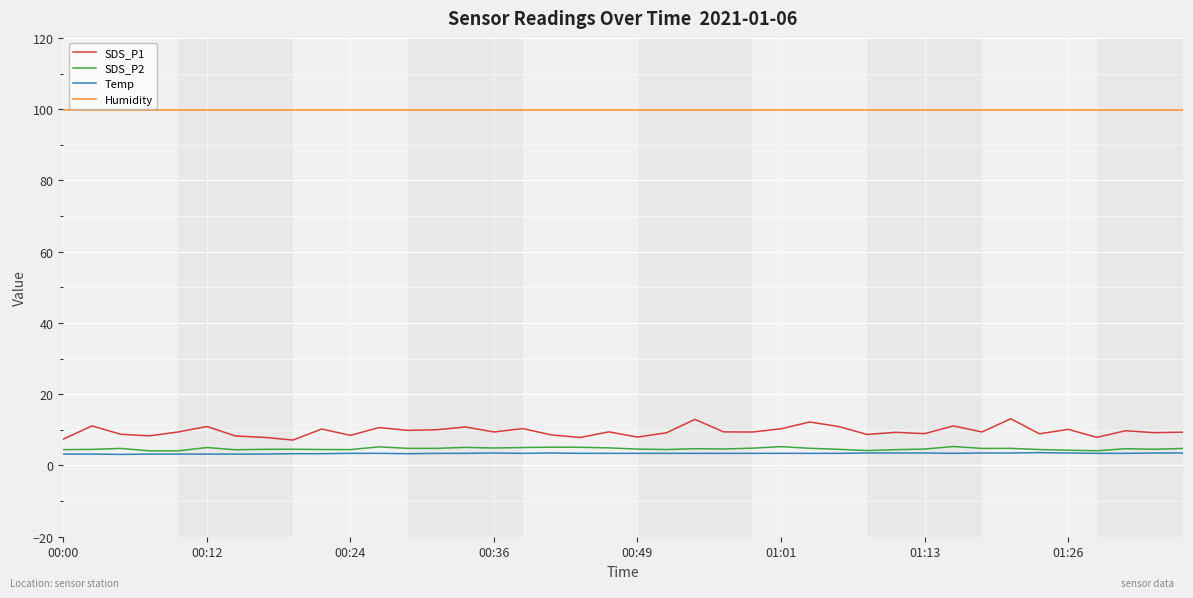

What is the maximum value shown in the chart?

99.9